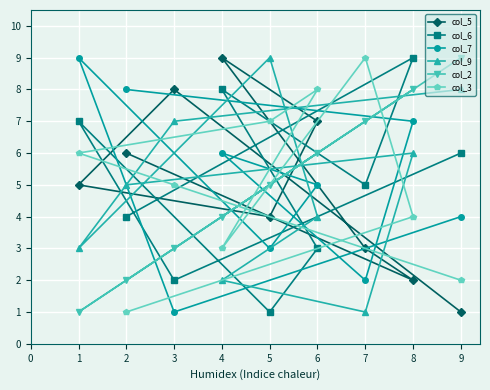

At which category is the sum across all series the highest?

8